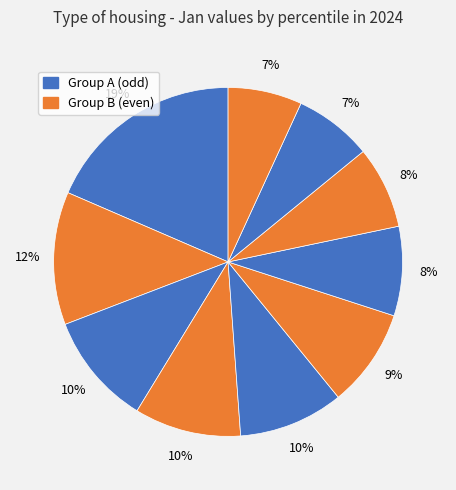

Count the number of slices in the pie.

10